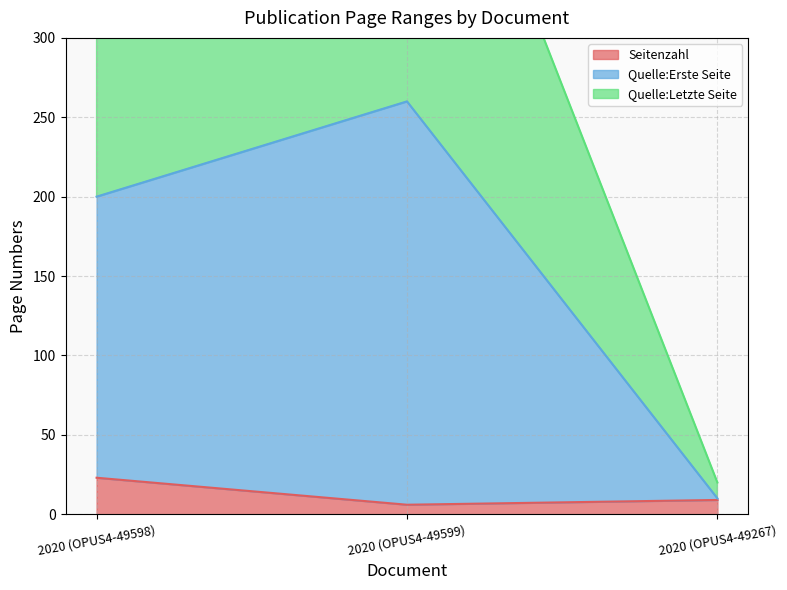

Reading left to right, what are all the values shown in this chart?

Seitenzahl: 23	6	9
Quelle:Erste Seite: 200	260	10
Quelle:Letzte Seite: 400	520	20